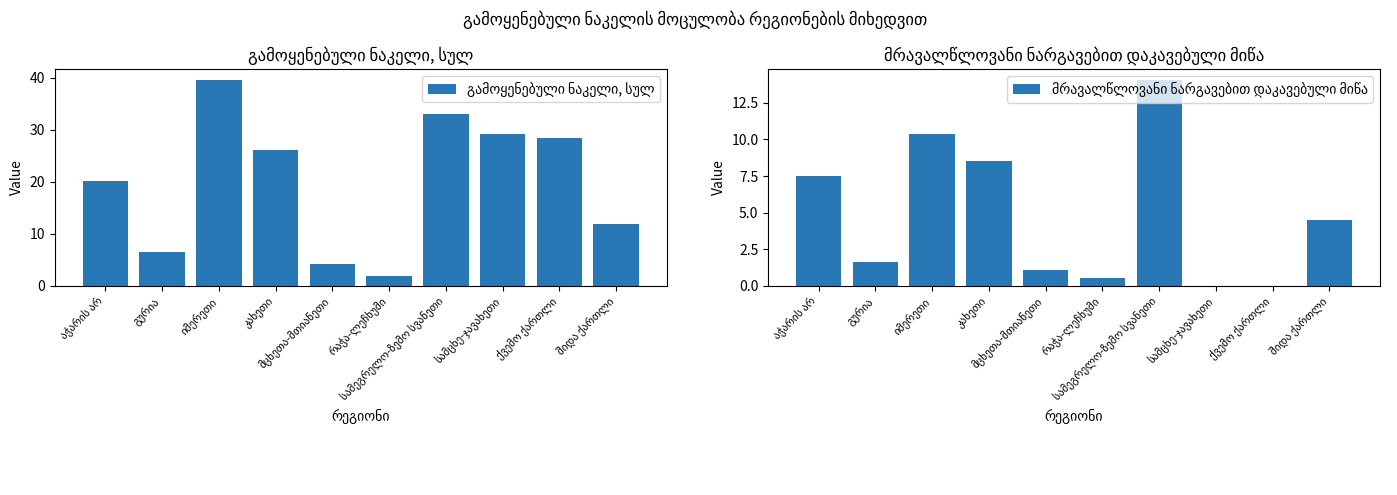

What value does the გამოყენებული ნაკელი, სულ series have at იმერეთი?

39.7